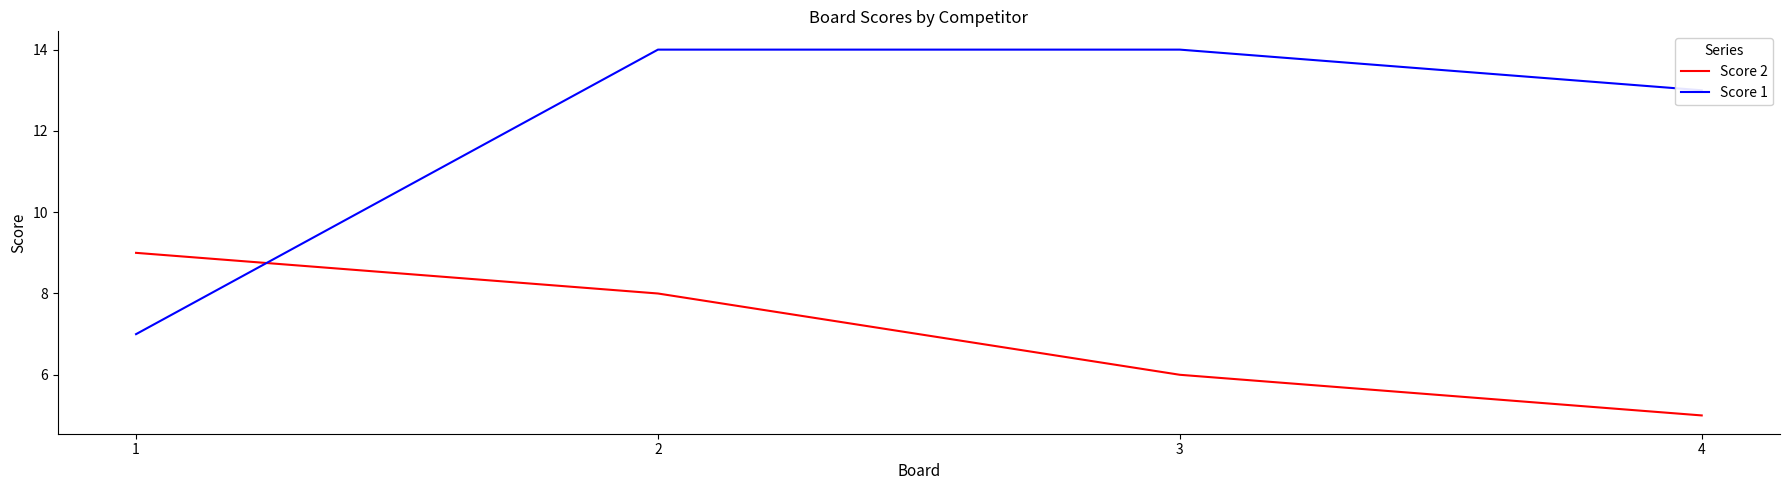

How many lines are shown in the chart?

2